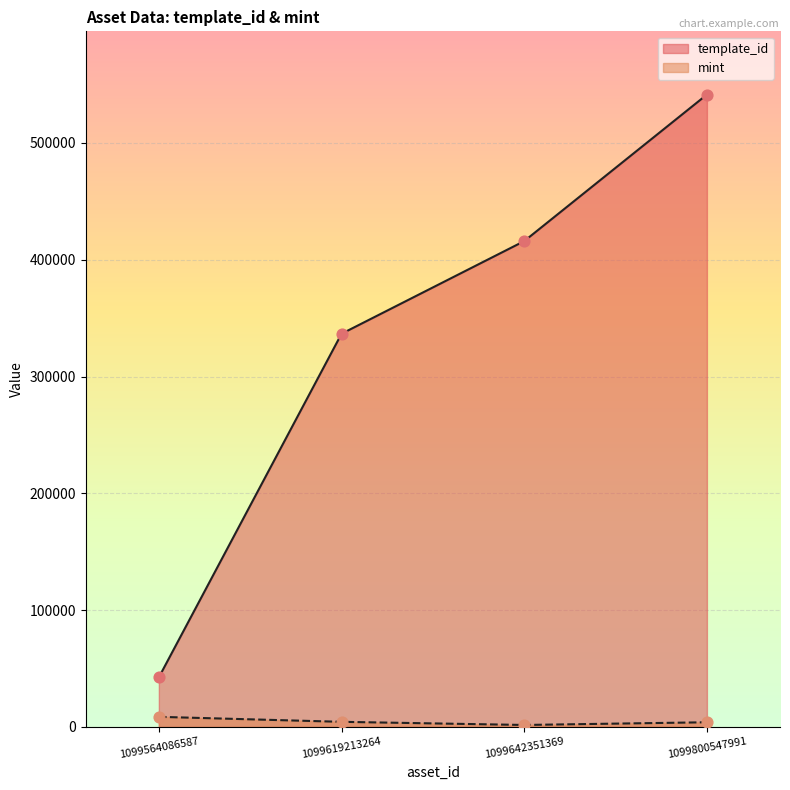

Which series reaches the maximum Y coordinate?

template_id